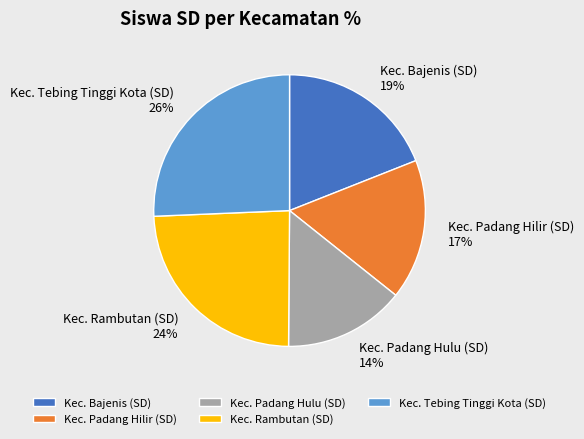

Which category has the smallest portion of the pie?

Kec. Padang Hulu (SD)